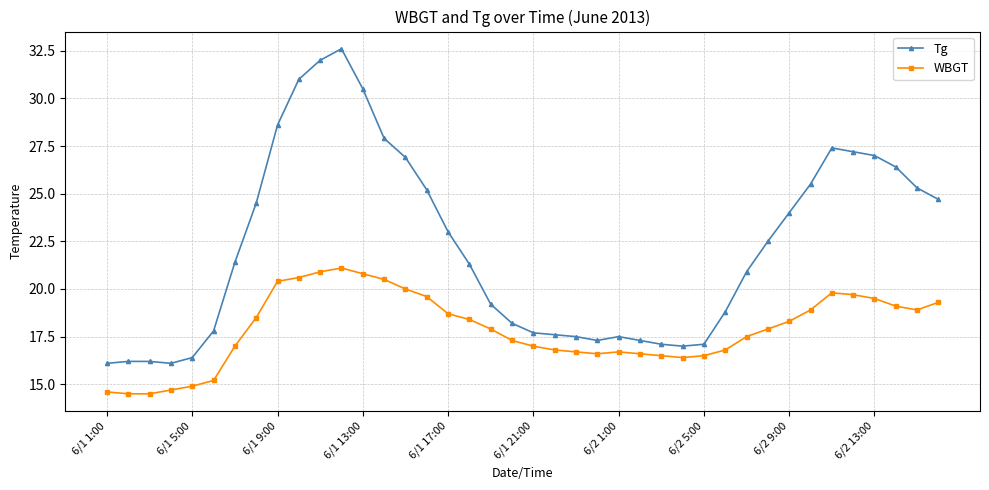

Which series has the widest spread of values?

Tg